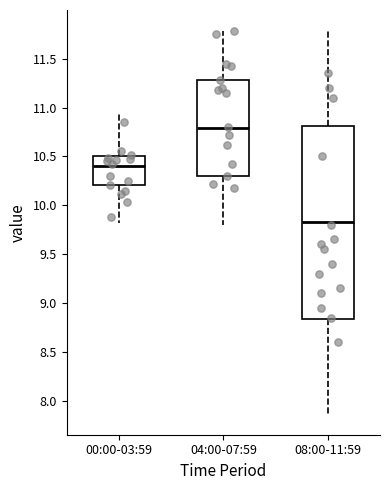

Reading left to right, transcribe this box plot: for each box, give where its median line is, the range the box spans, and where its two whiskers end, as read against the y-axis. The values are not printed on the chart, so give them approximately, as read against the axis.

00:00-03:59: median 10.40, box 10.20 to 10.50, whiskers 9.80 to 10.95
04:00-07:59: median 10.80, box 10.30 to 11.30, whiskers 9.80 to 11.80
08:00-11:59: median 9.85, box 8.85 to 10.80, whiskers 7.85 to 11.80